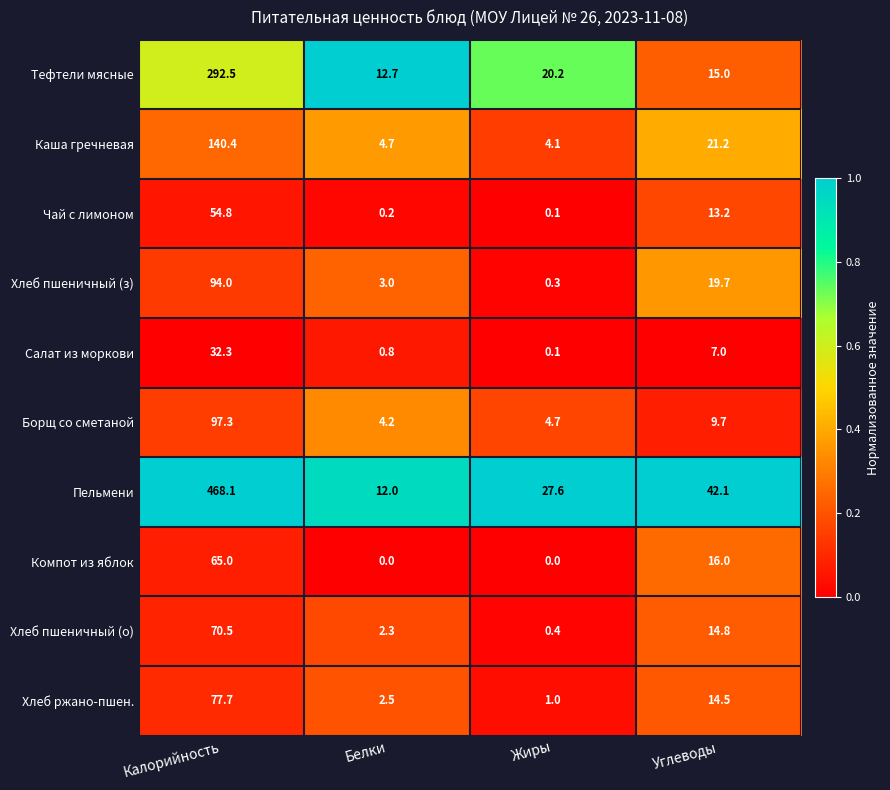

What is the difference between the Тефтели мясные values at Белки and Жиры?

7.5